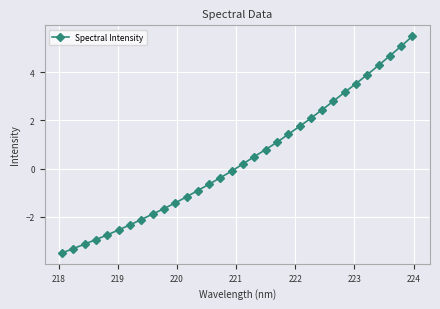

Reading left to right, list all the values displayed in this chart.

-3.5	-3.3	-3.1	-2.9	-2.8	-2.5	-2.3	-2.1	-1.9	-1.7	-1.4	-1.2	-0.9	-0.6	-0.4	-0.1	0.2	0.5	0.8	1.1	1.4	1.8	2.1	2.4	2.8	3.2	3.5	3.9	4.3	4.7	5.1	5.5